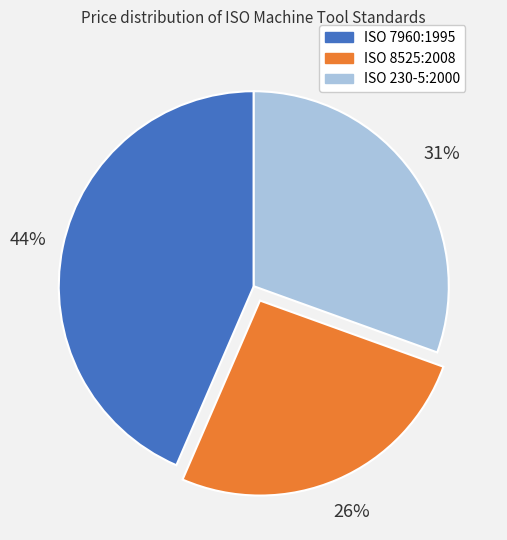

Do ISO 230-5:2000 and ISO 7960:1995 together represent more than half of the pie?

Yes